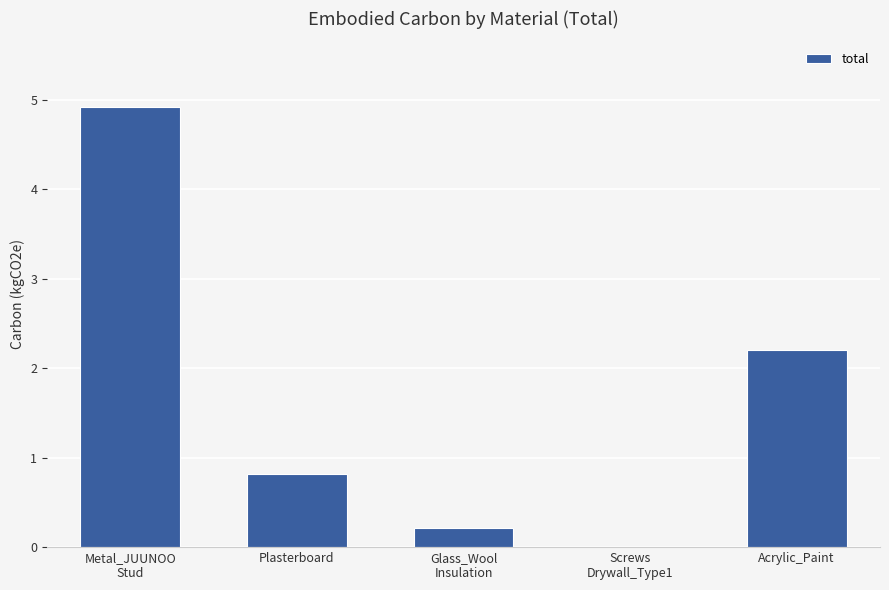

What is the sum of all values?

8.2